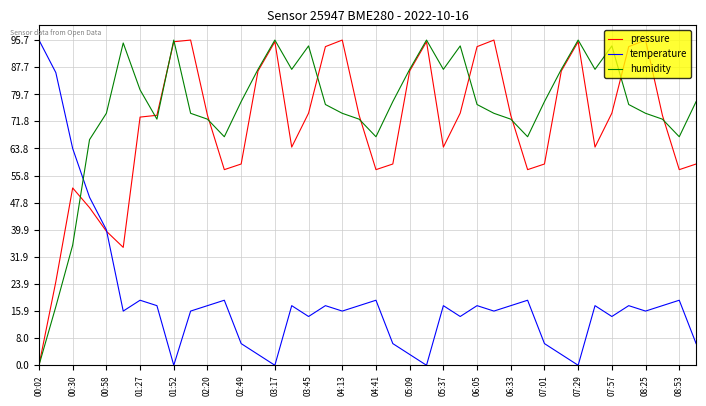

What is the greatest value displayed?

95.7